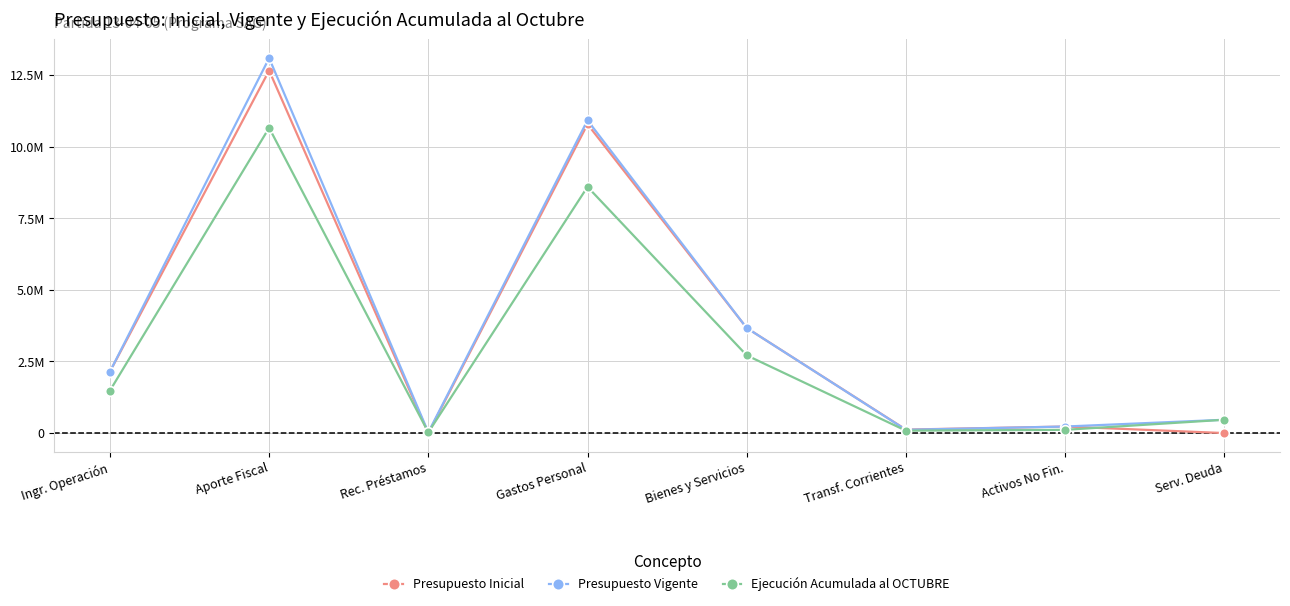

What are all the series names shown in the legend?

Presupuesto Inicial, Presupuesto Vigente, Ejecución Acumulada al OCTUBRE